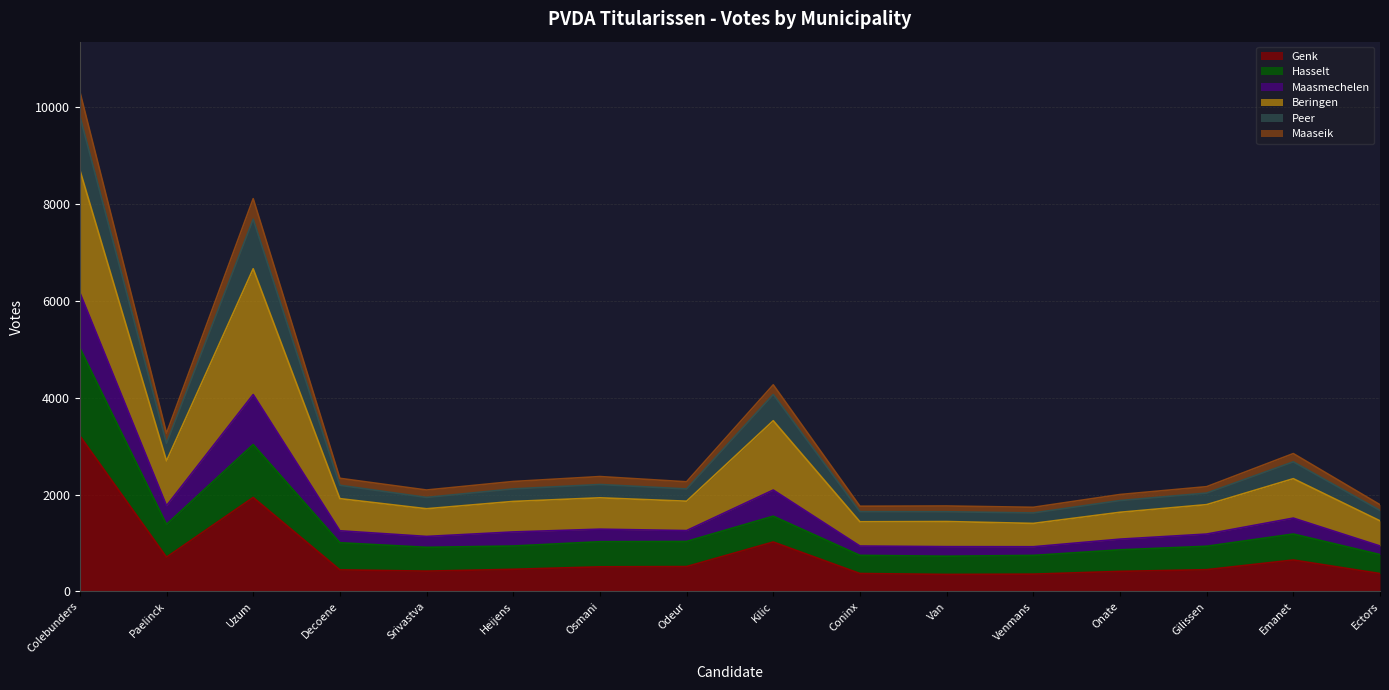

How many categories are shown in the chart?

16